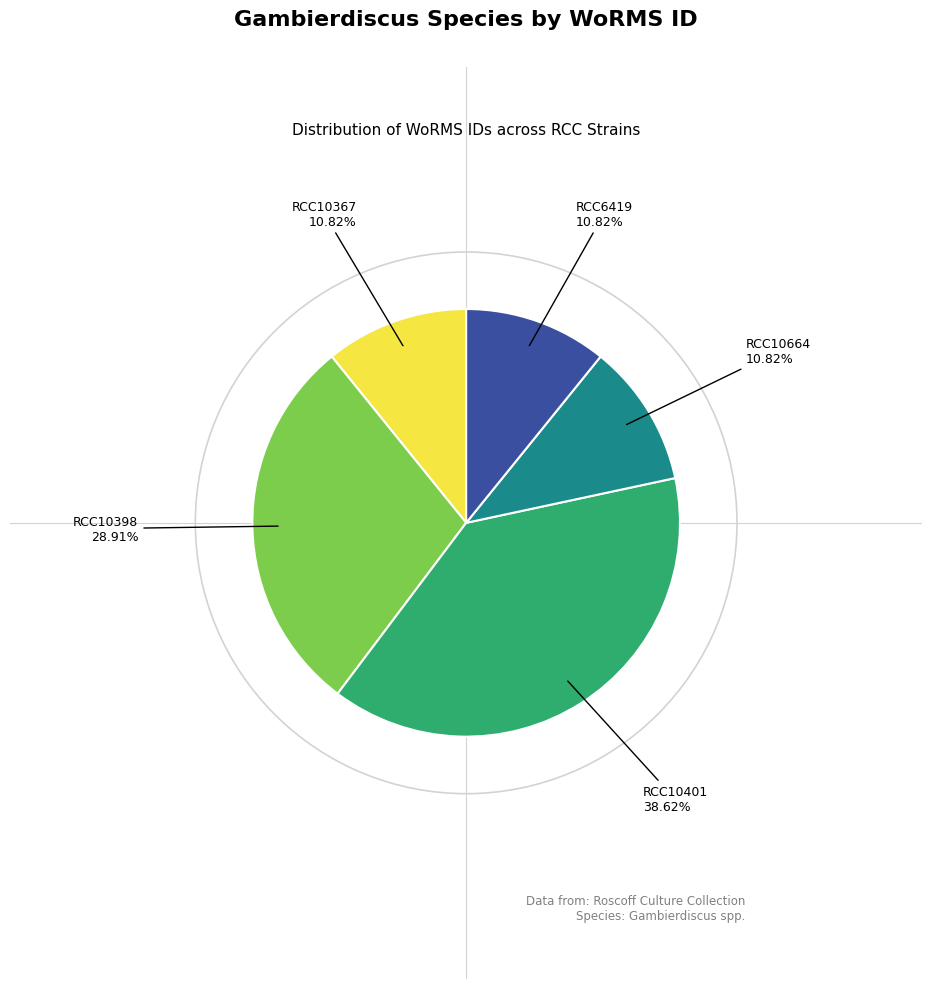

Which category has the biggest portion of the pie?

RCC10401